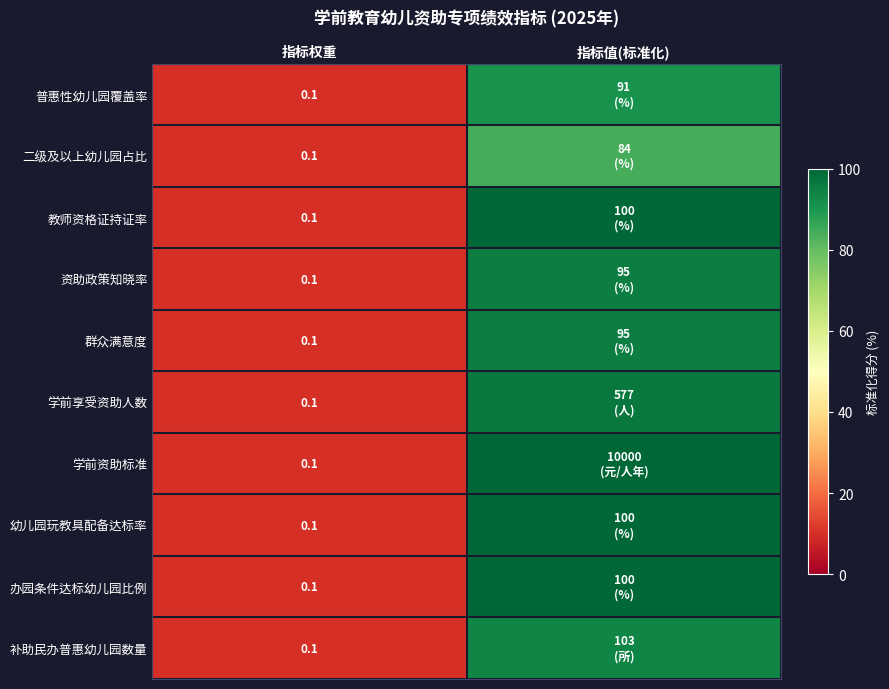

How many data points in 群众满意度 are less than 95?

1